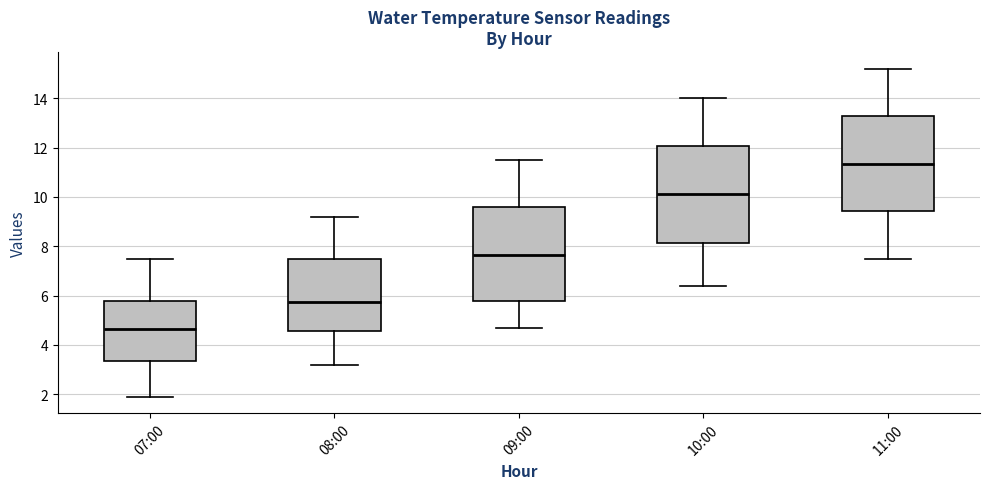

Which box's median line is the highest?

11:00